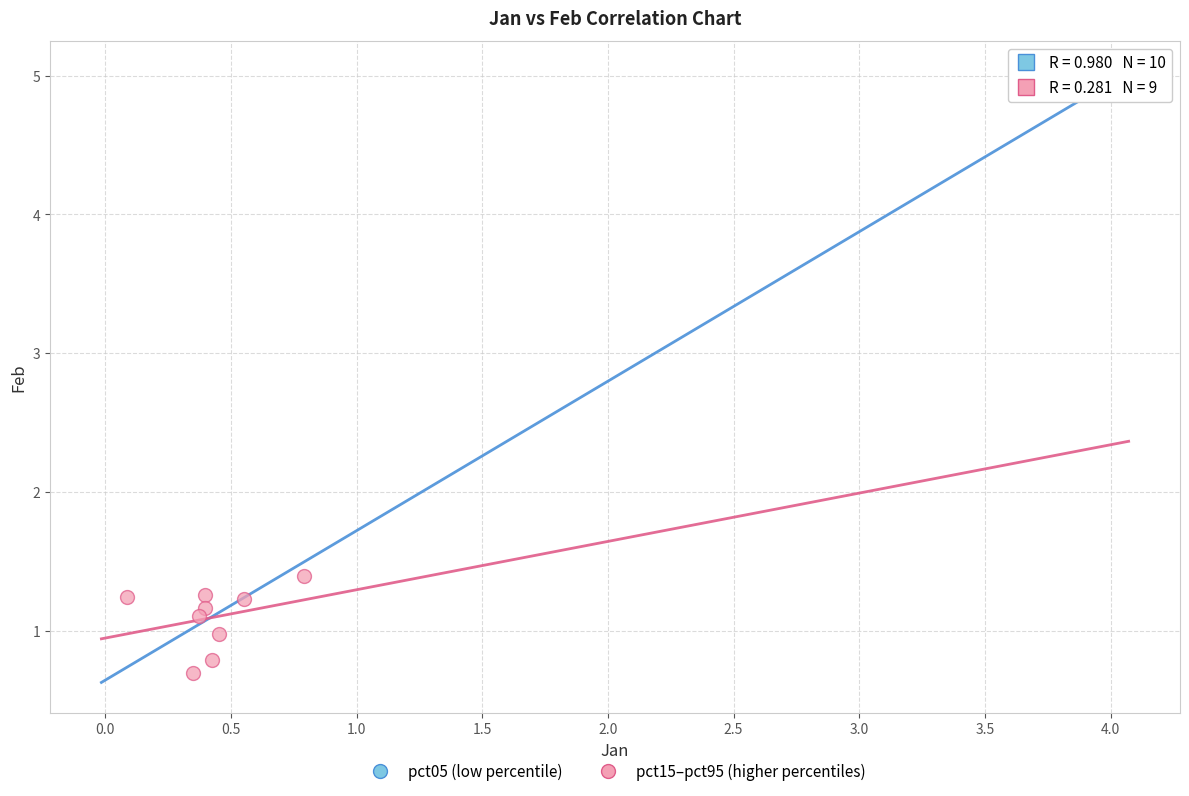

What are all the series names shown in the legend?

pct05 (low percentile), pct15–pct95 (higher percentiles)